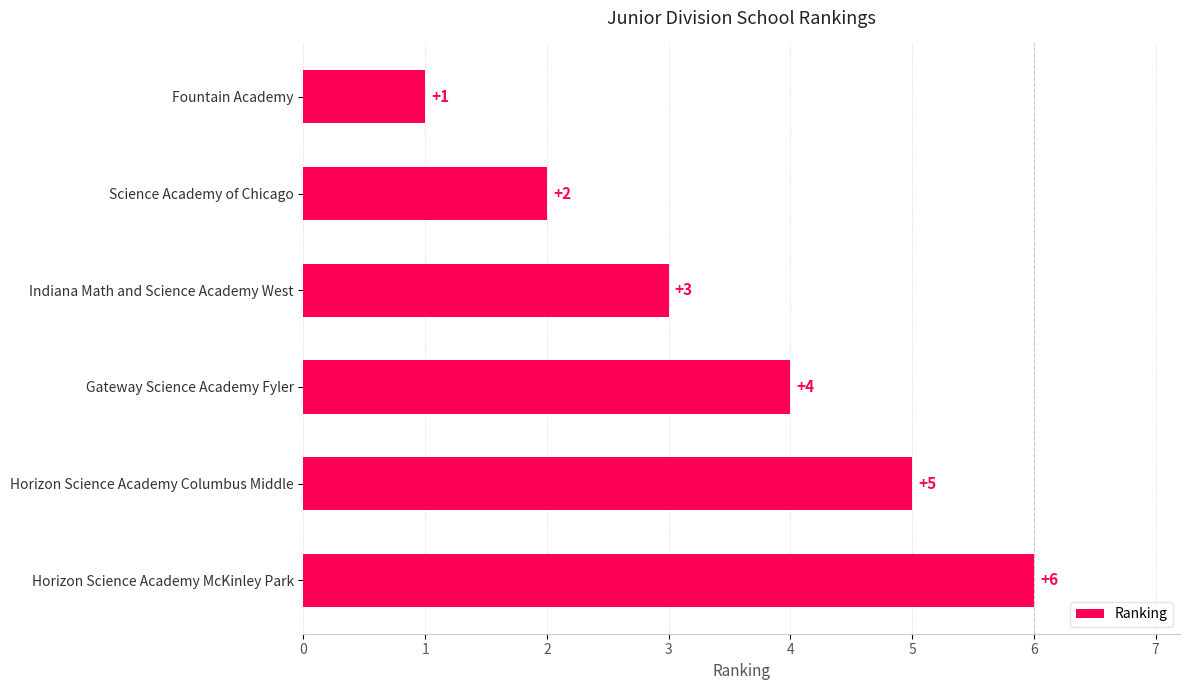

The value at Horizon Science Academy Columbus Middle is 5. True or false?

True